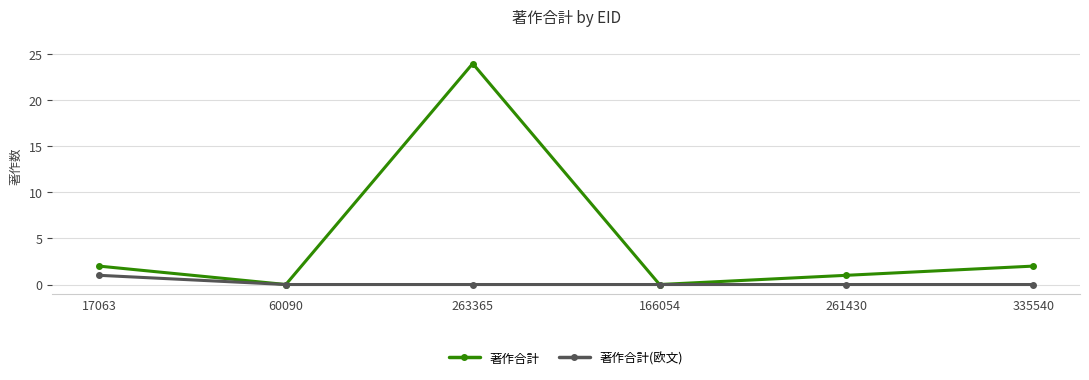

Which series has the largest range (max minus min)?

著作合計